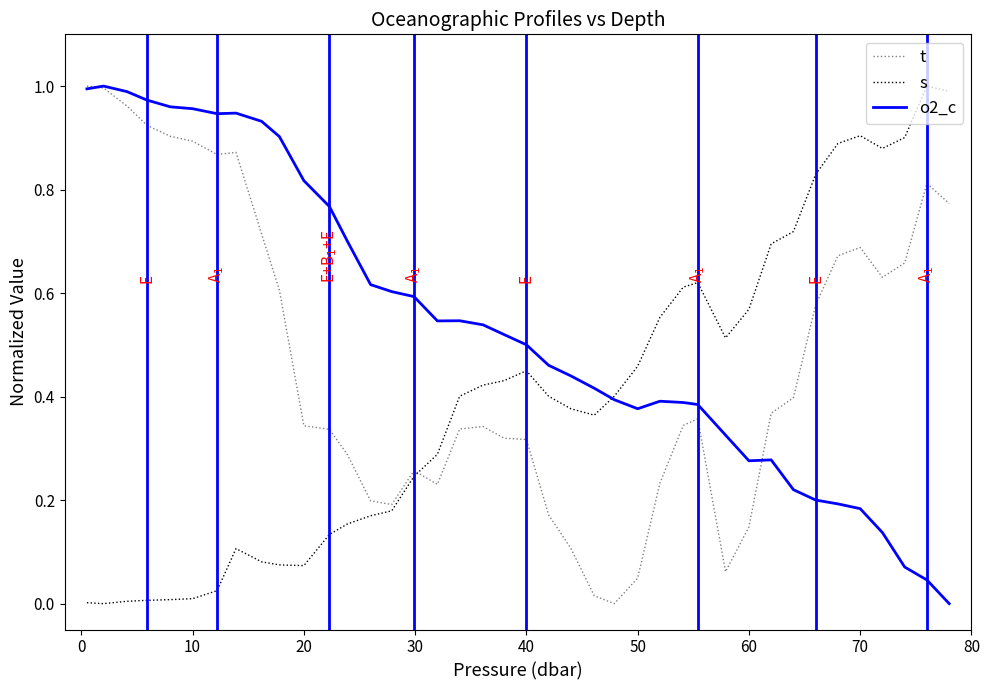

Which series has the largest total across all categories?

o2_c